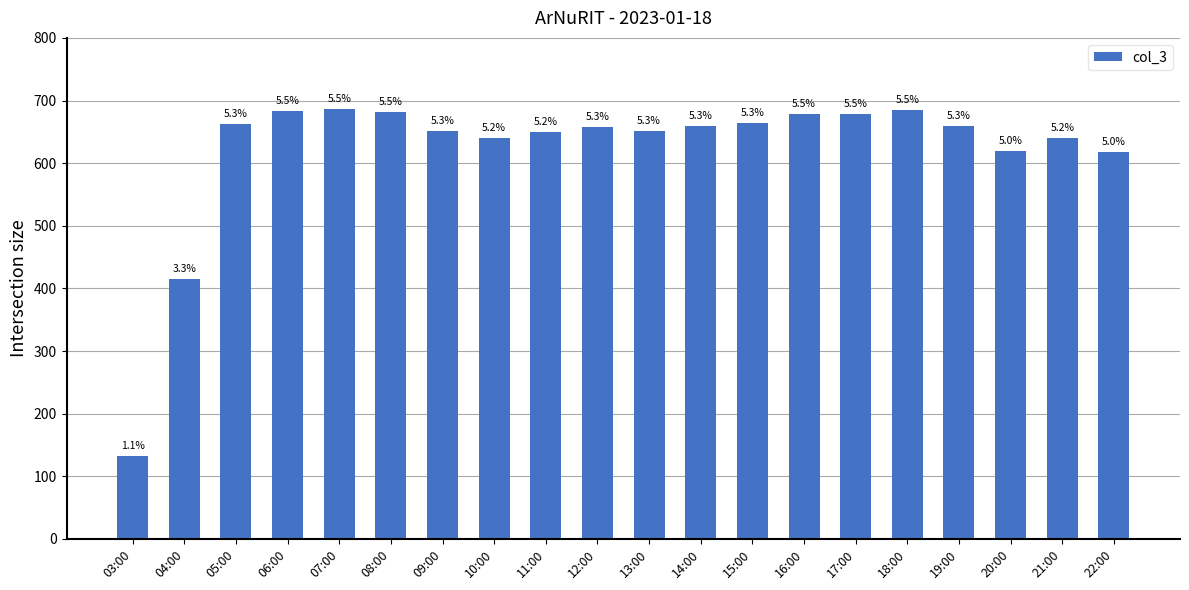

How many bars are there in total?

20